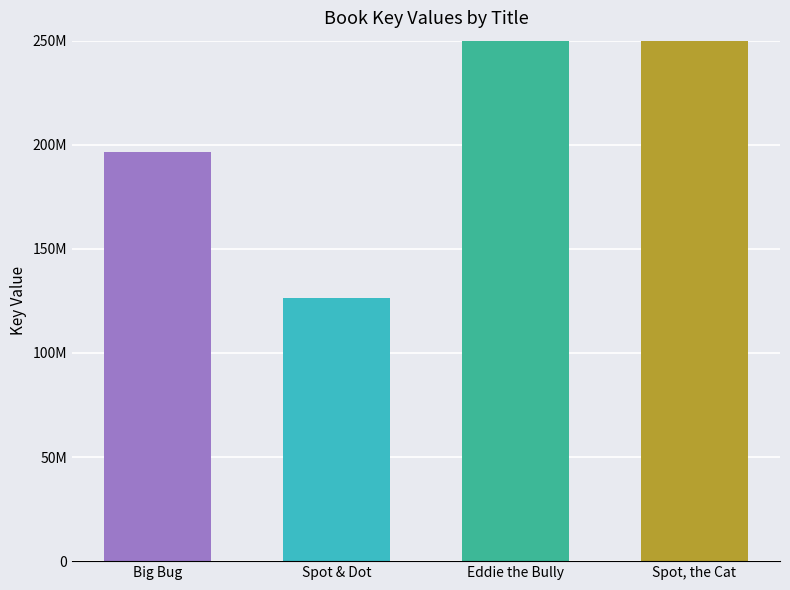

What position from the left is Spot, the Cat?

4